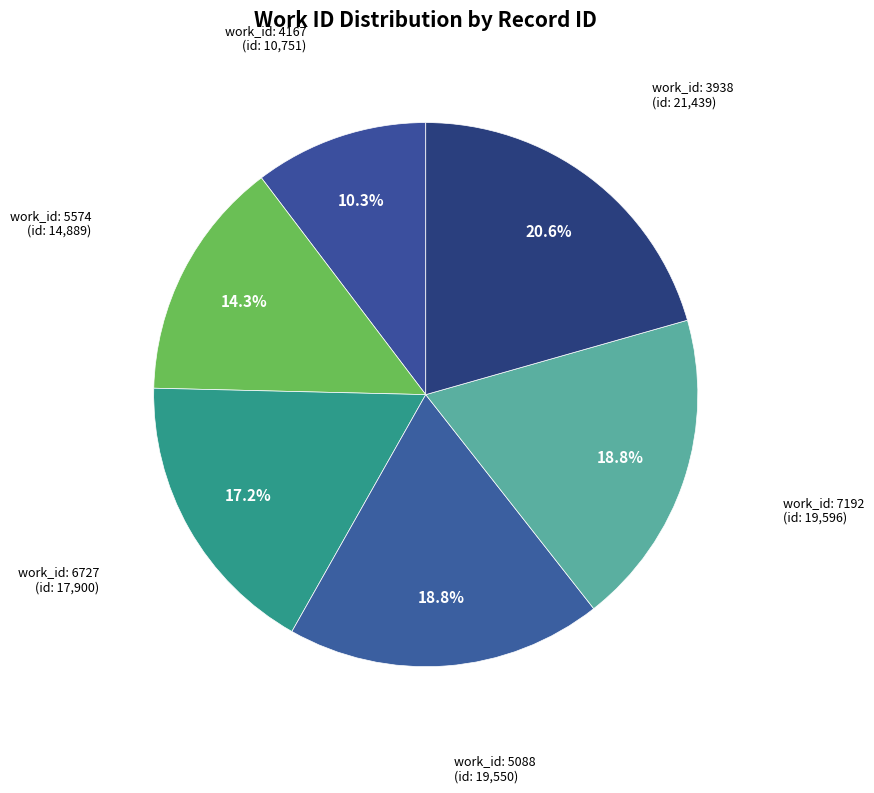

How many segments does this pie chart have?

6